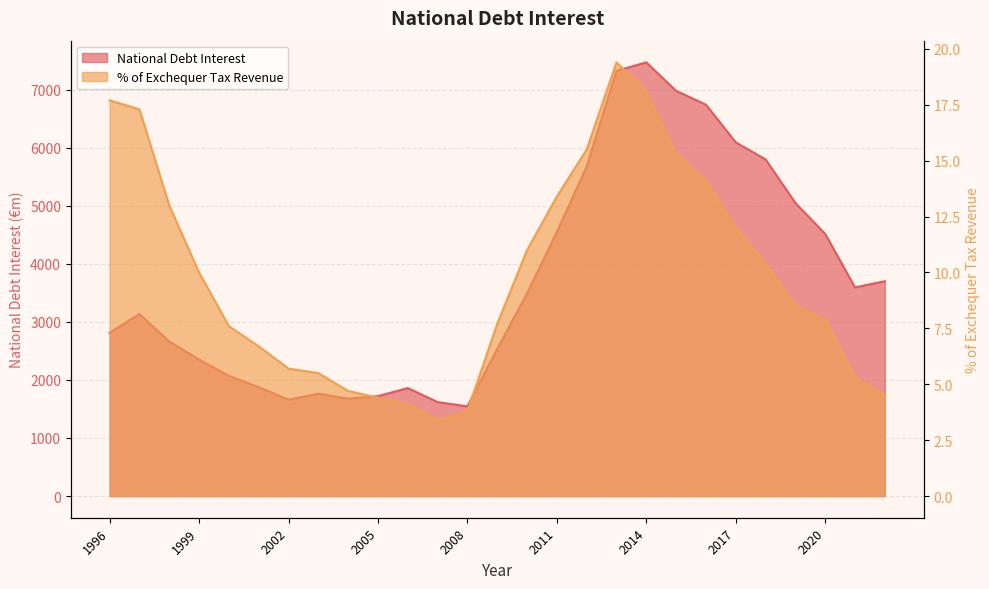

At which label does % of Exchequer Tax Revenue first exceed 8?

1996